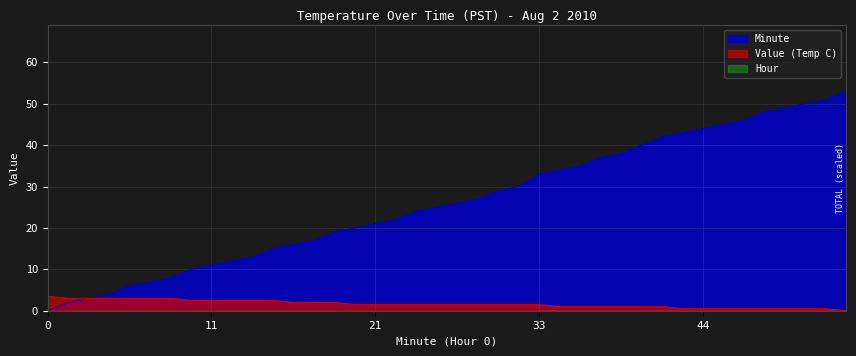

Which series ends up on top after the final intersection of Minute and Value (Temp C)?

Minute